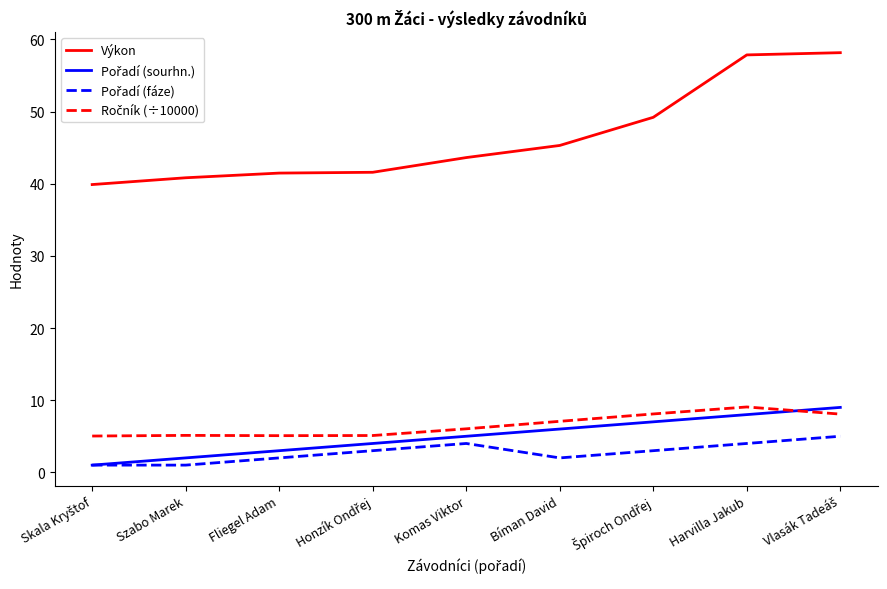

Which series has the largest range (max minus min)?

Výkon